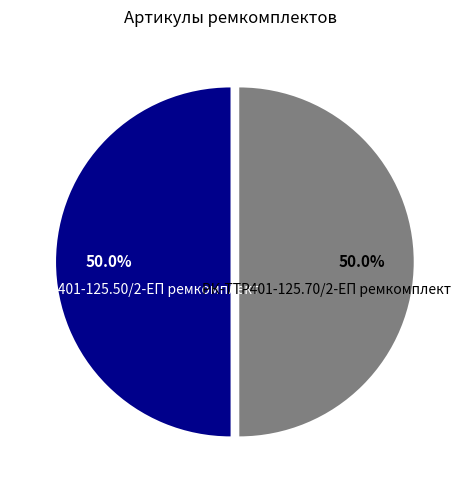

Approximately how many times larger is the value at РК-TTР401-125.50/2-ЕП ремкомплект compared to РК-TTР401-125.70/2-ЕП ремкомплект?

1.0